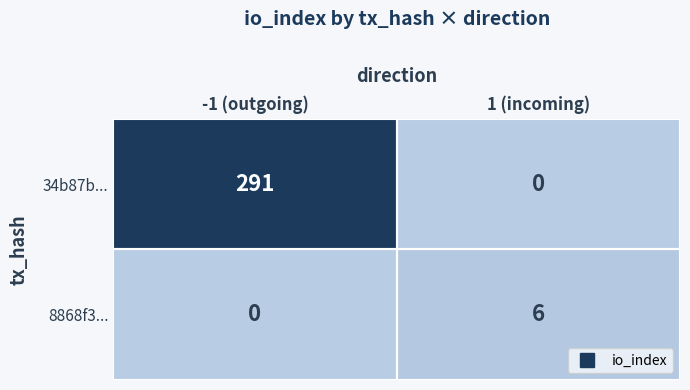

What is the difference between the 34b87b... values at 1 (incoming) and -1 (outgoing)?

291